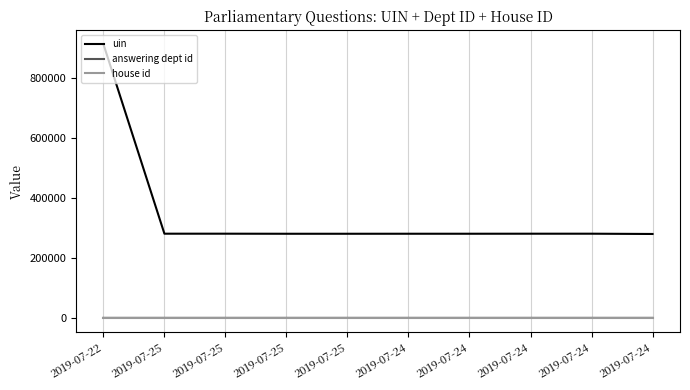

True or false: uin has a value of 1533100 at 2019-07-22.

False